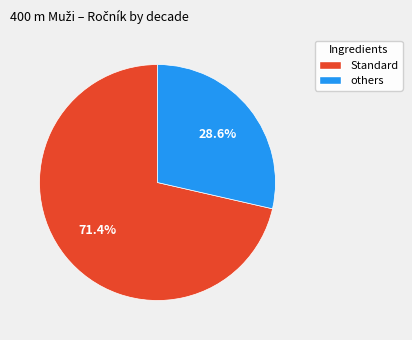

Does any single category account for the majority?

Yes